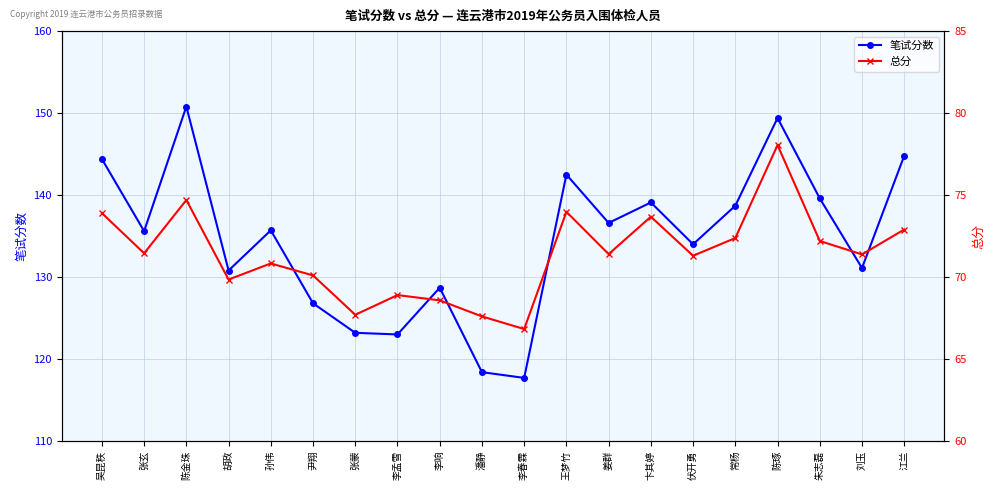

What is the label of the 2nd point from the right?

刘玉